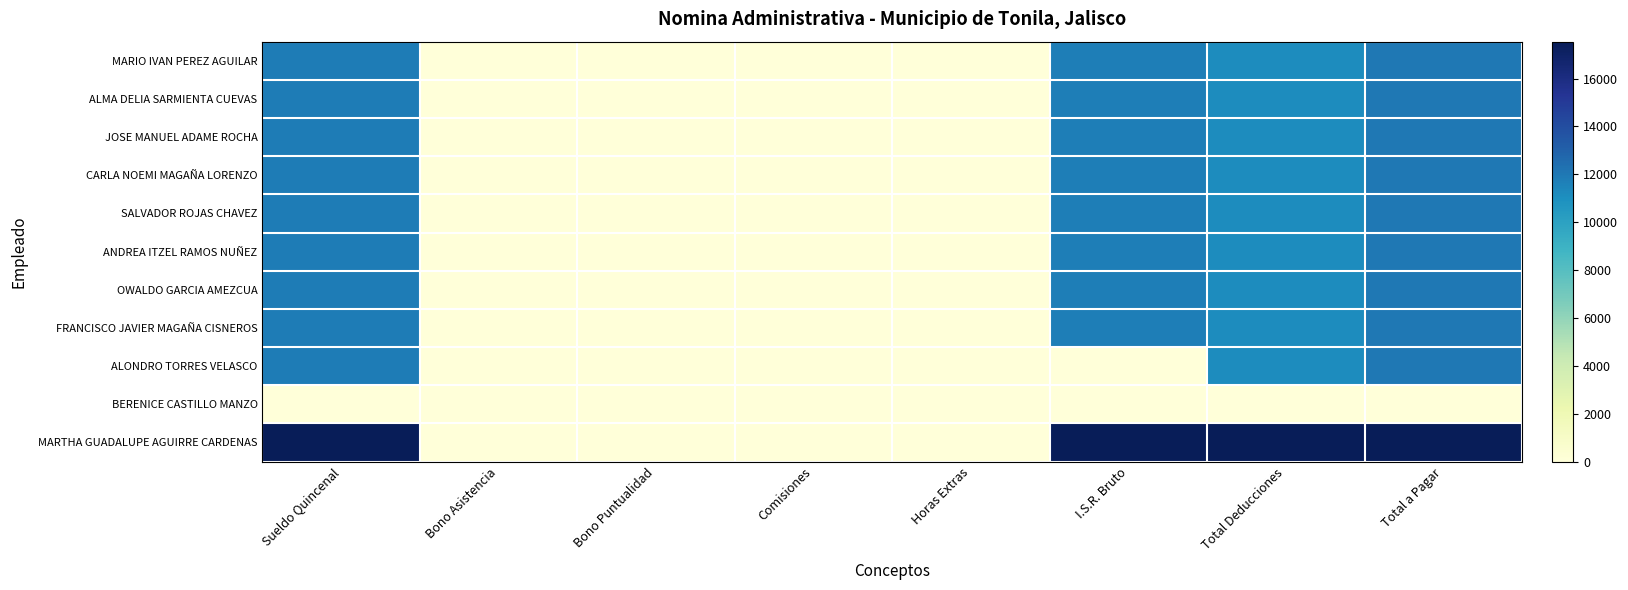

At how many categories does at least one series exceed 0?

4